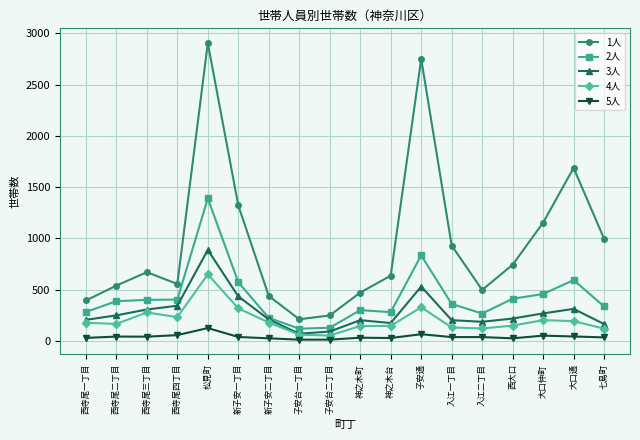

How many lines are shown in the chart?

5